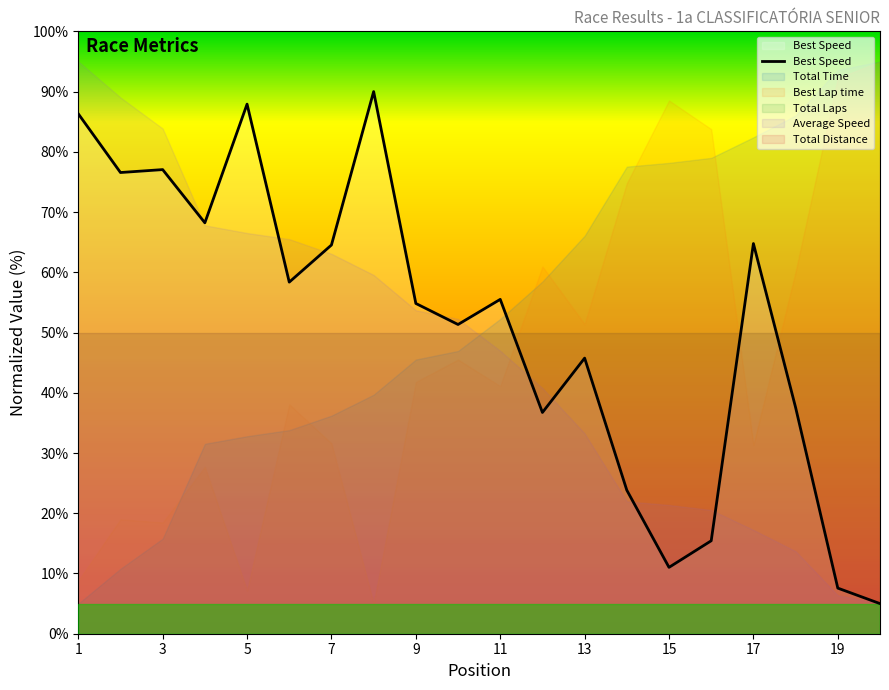

What is the smallest value displayed?

5.0